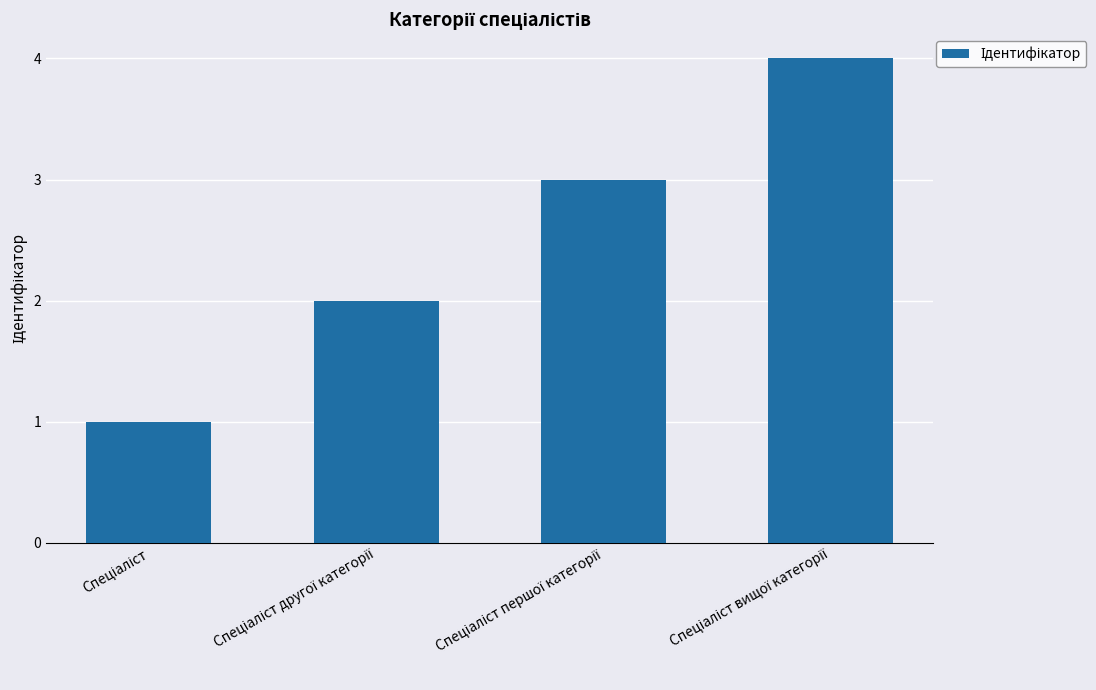

What is the maximum value shown in the chart?

4